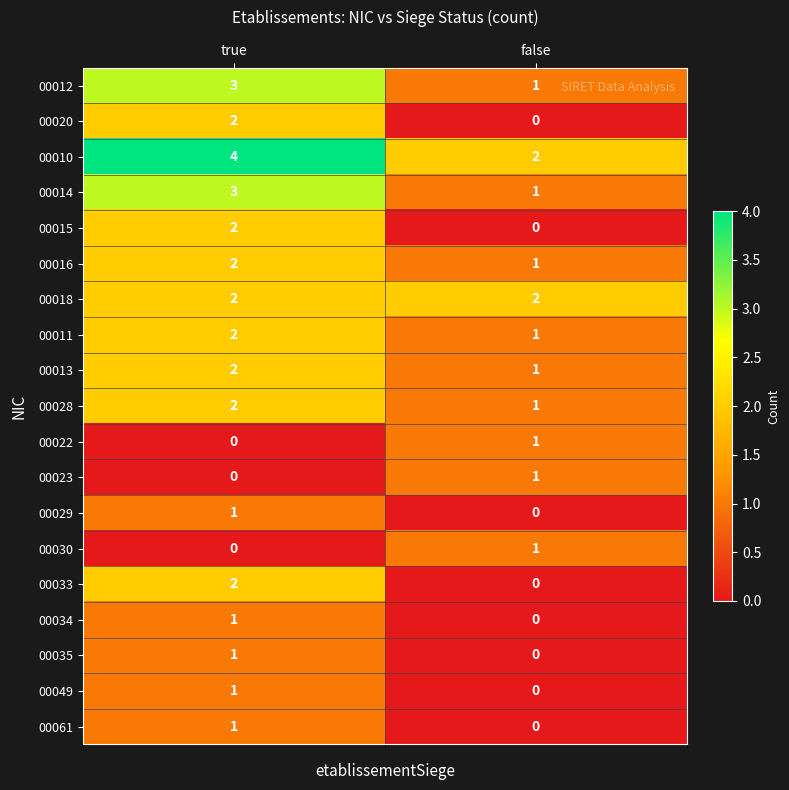

Where is 00028 nearest to the value 1?

false